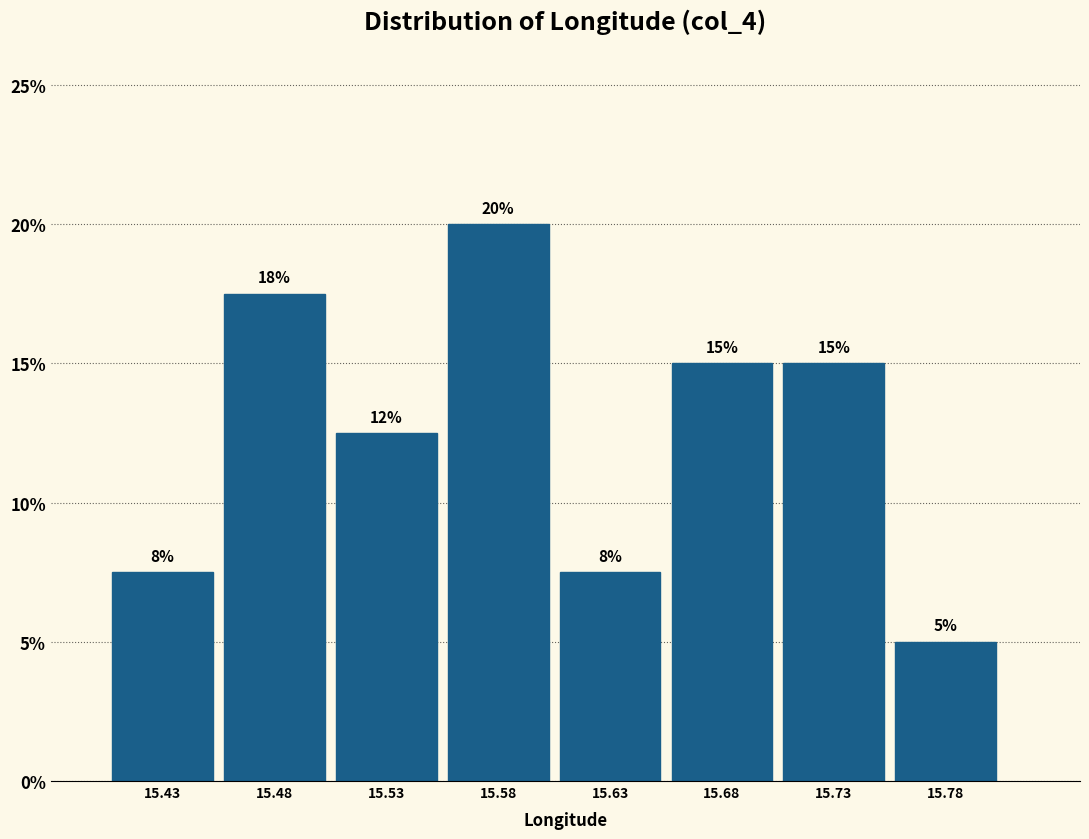

The value at 15.78 is 5.0. True or false?

True